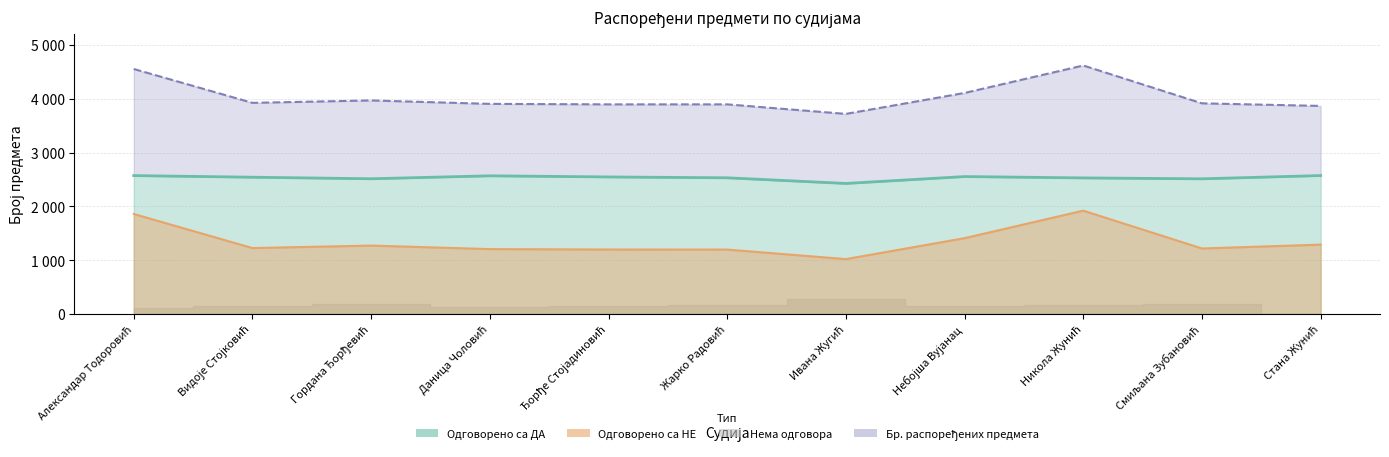

At which category does Бр. распоређених предмета reach its first local valley?

Видоје Стојковић